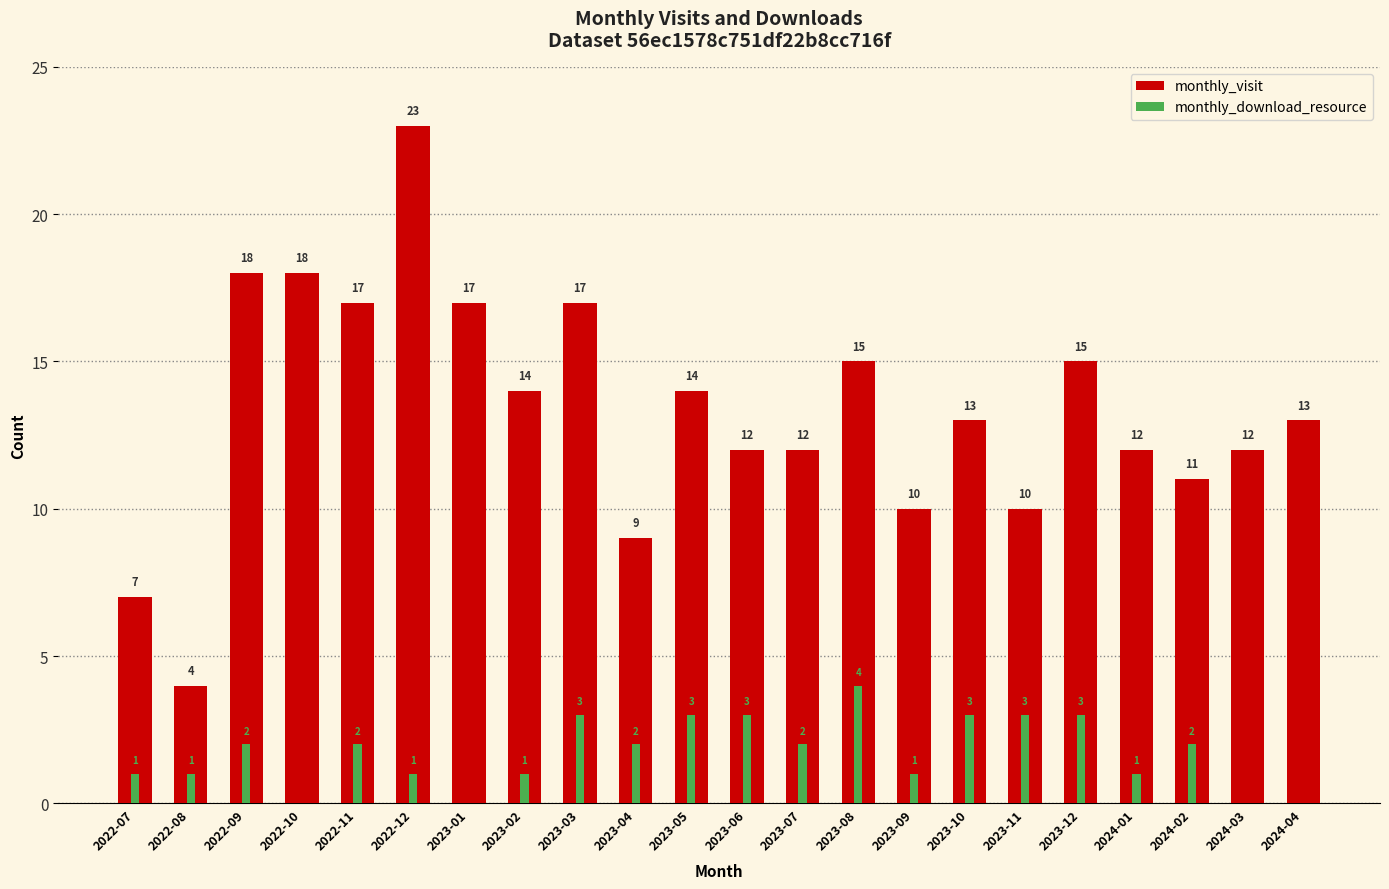

What is the sum of the monthly_download_resource values at 2024-04 and 2023-09?

1